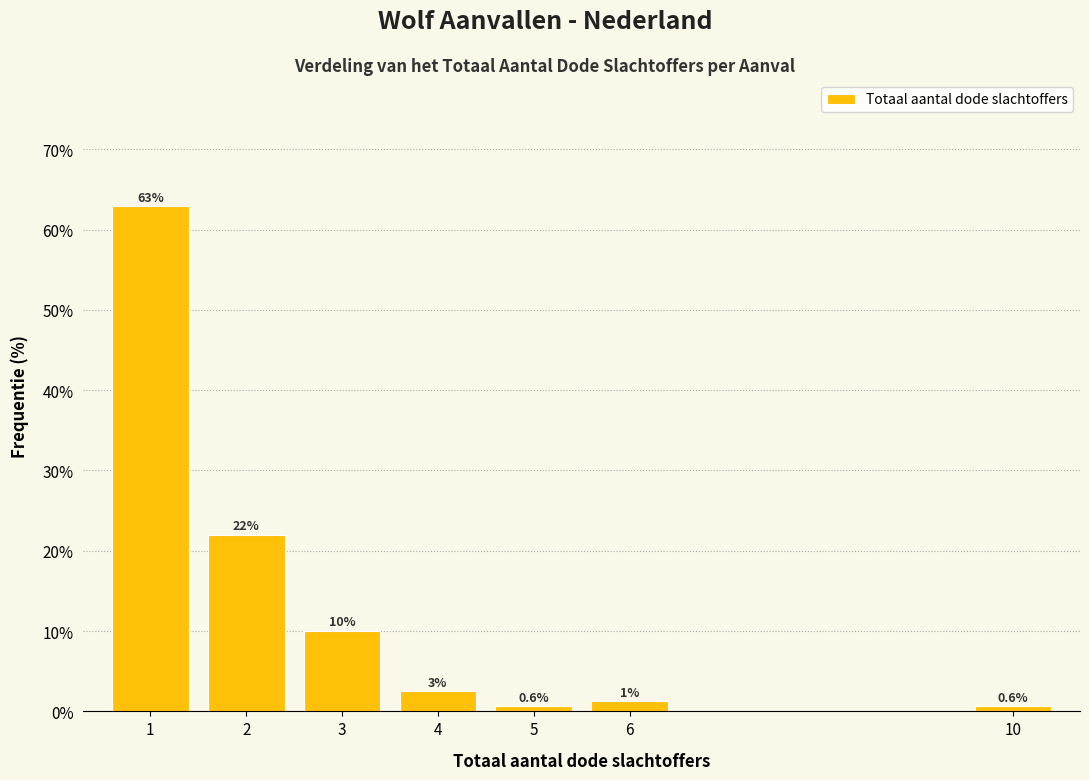

The value at 2 is 6.6. True or false?

False